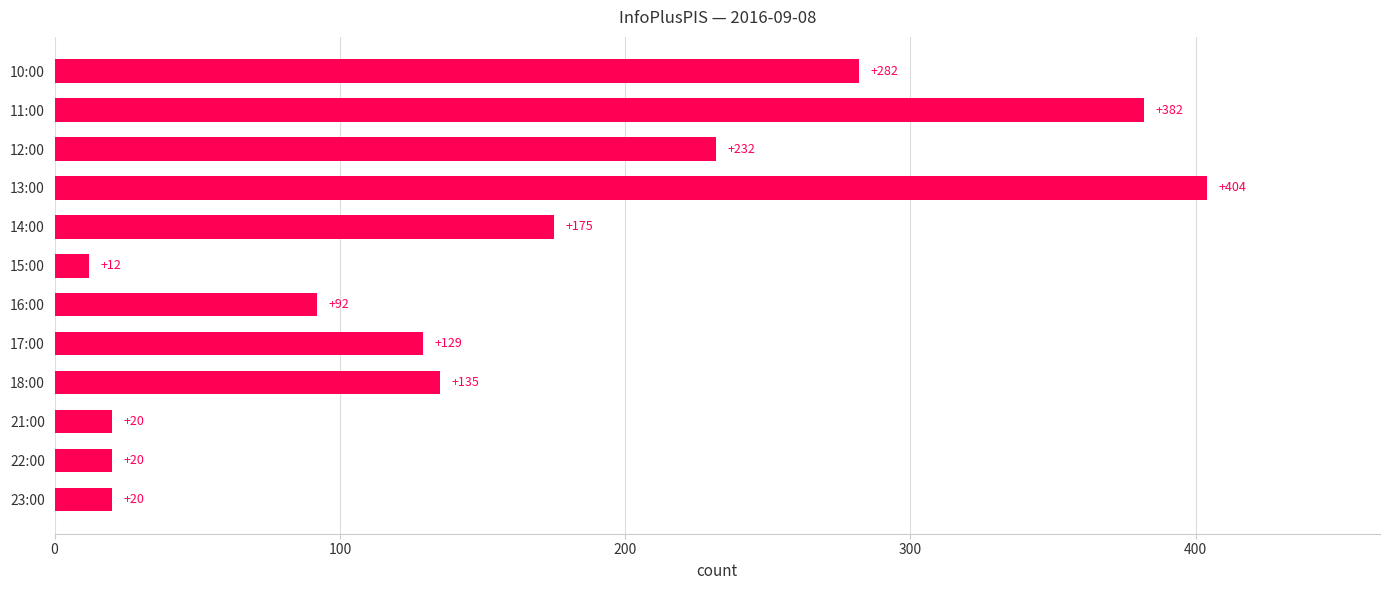

Reading bottom to top, list all the values displayed in this chart.

23:00=20	22:00=20	21:00=20	18:00=135	17:00=129	16:00=92	15:00=12	14:00=175	13:00=404	12:00=232	11:00=382	10:00=282